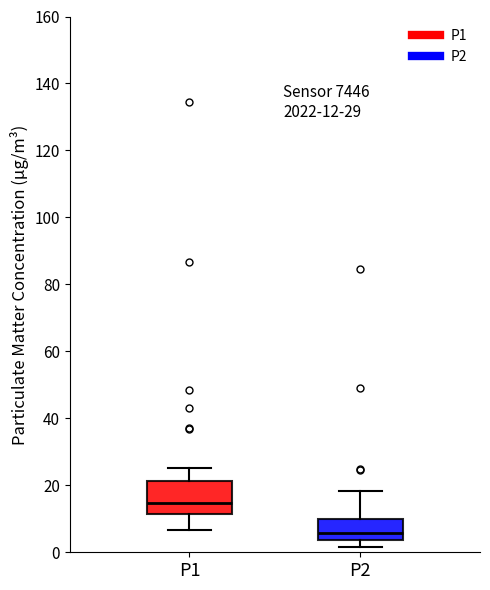

Which box has the highest median line?

P1